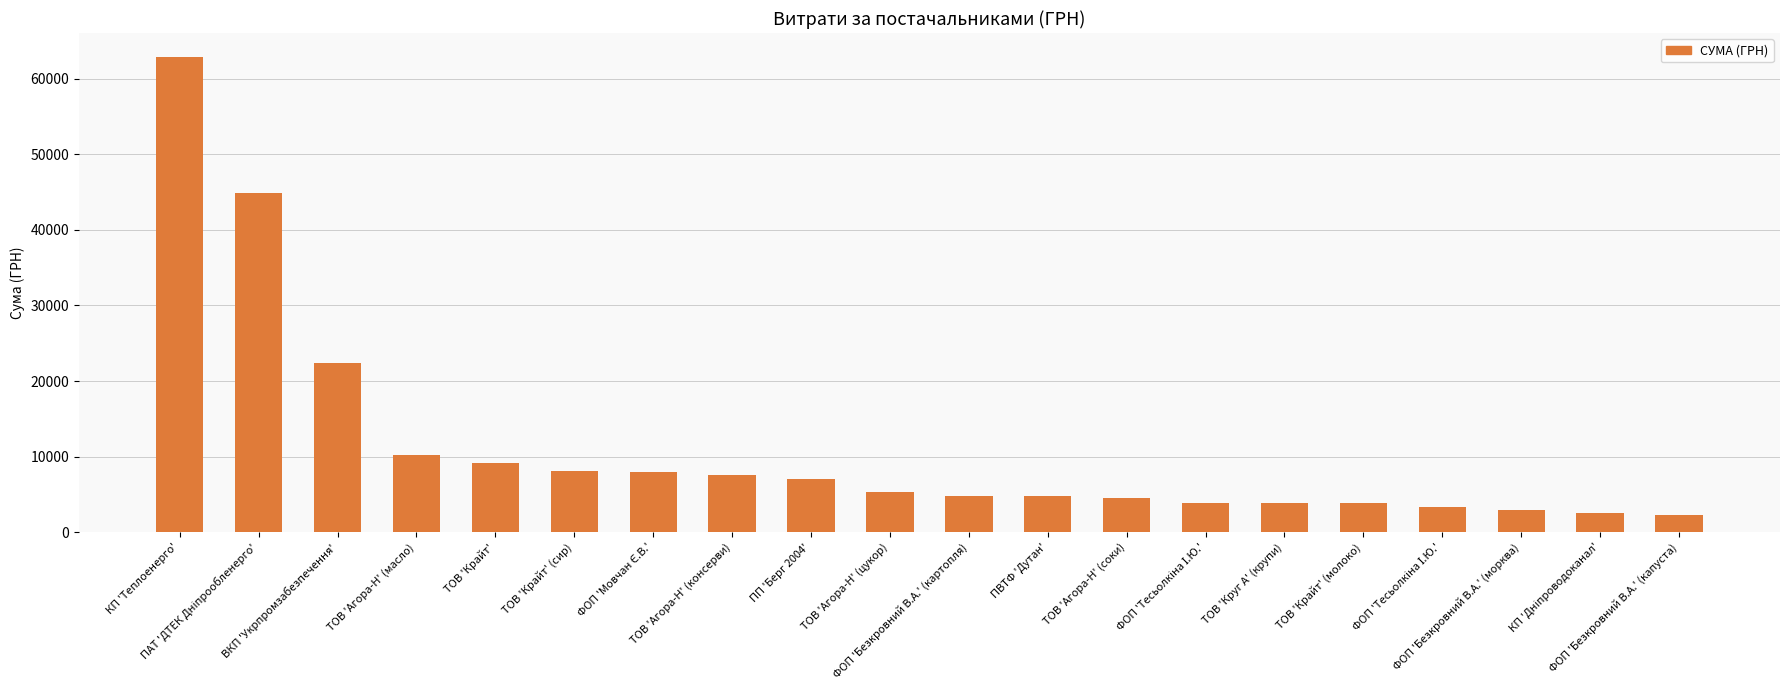

What is the label of the 12th bar from the right?

ПП 'Берг 2004'